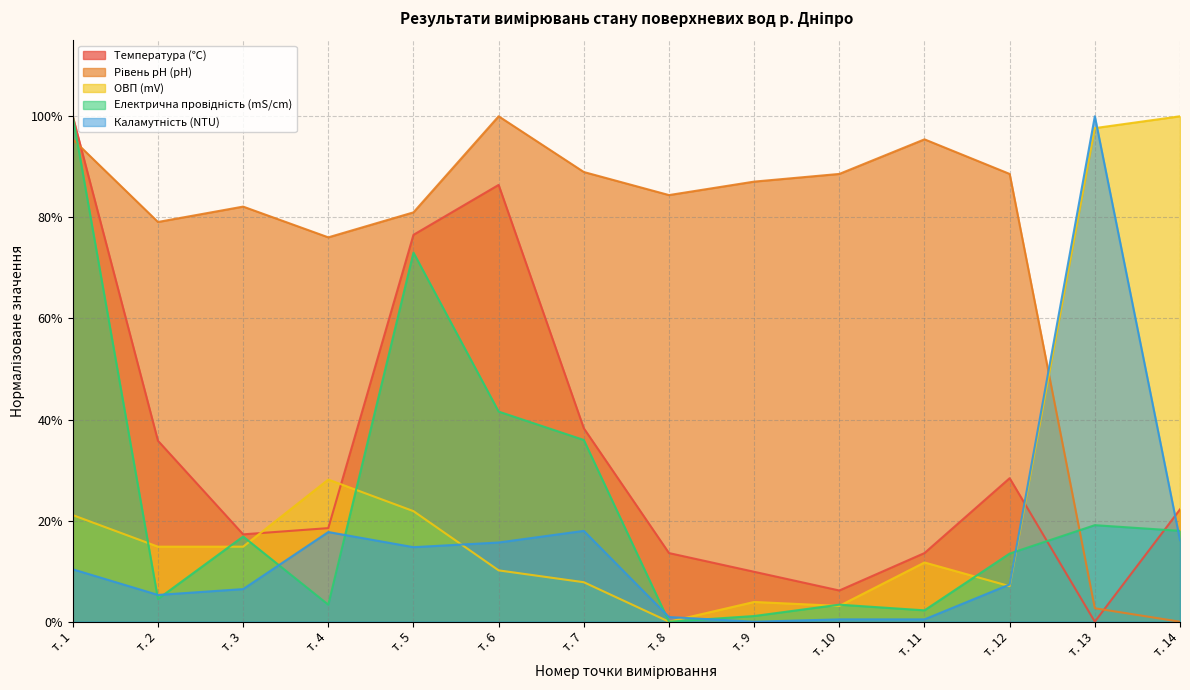

What is the value of the Температура (℃) point at the 4th from the left?

0.2